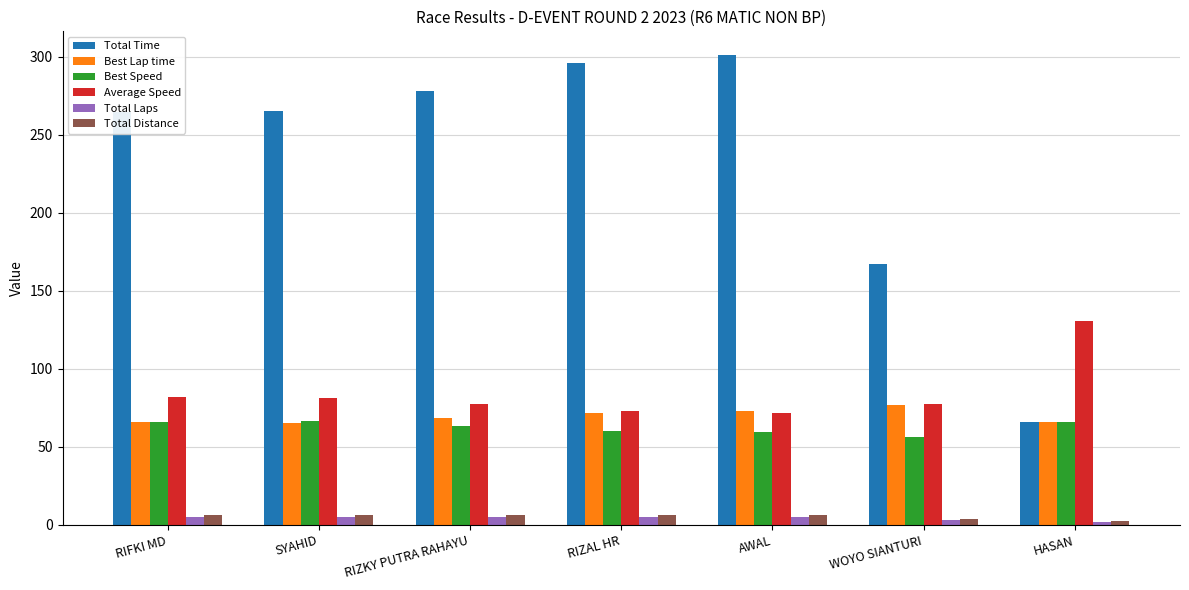

The Best Speed series shows 56.4 at WOYO SIANTURI. True or false?

True